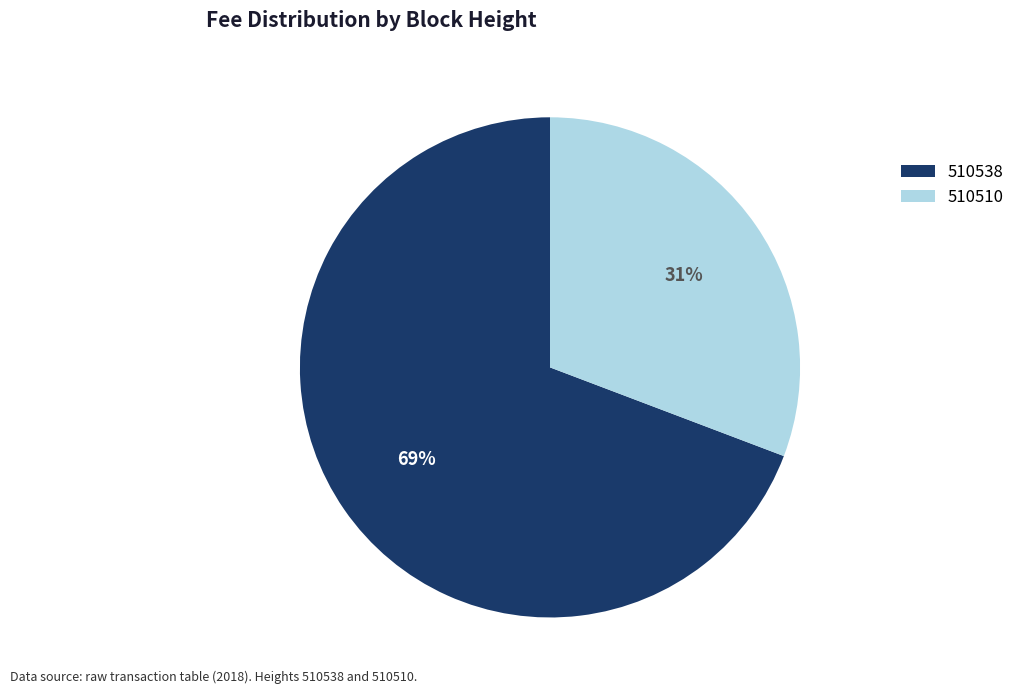

How many slices are in this pie chart?

2